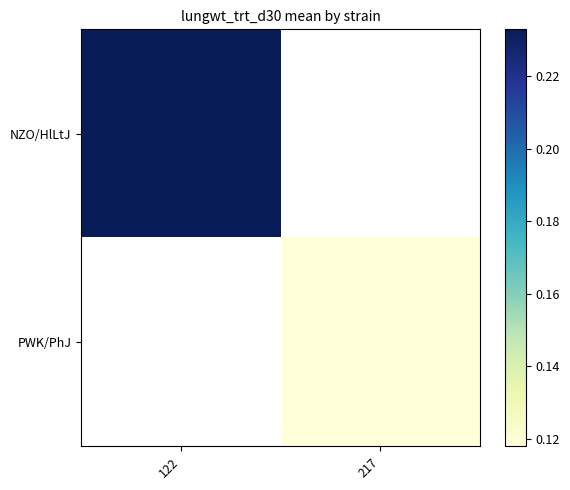

Rank the categories by NZO/HlLtJ value from lowest to highest.

122, 217